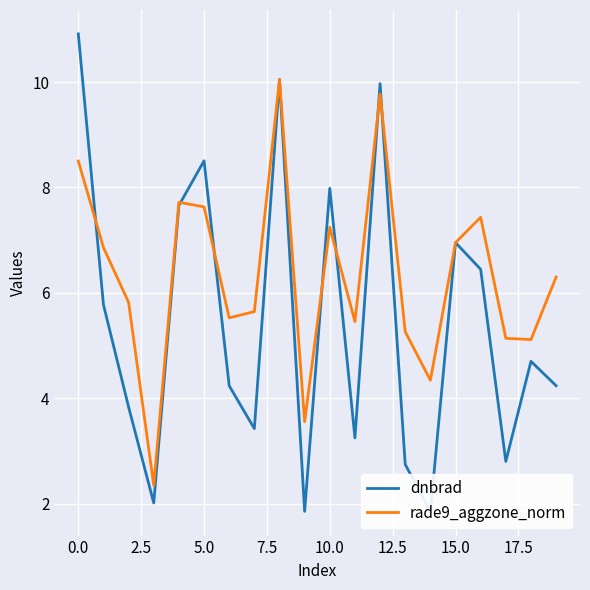

How many data points in dnbrad are above 4?

12